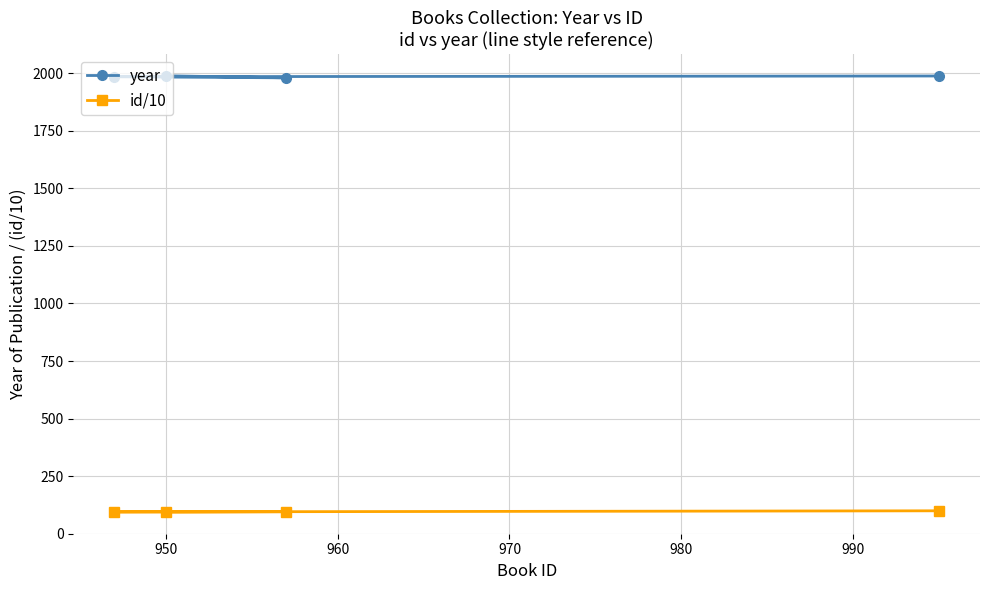

What is the value of the year point at the 1st from the left?

1985.0